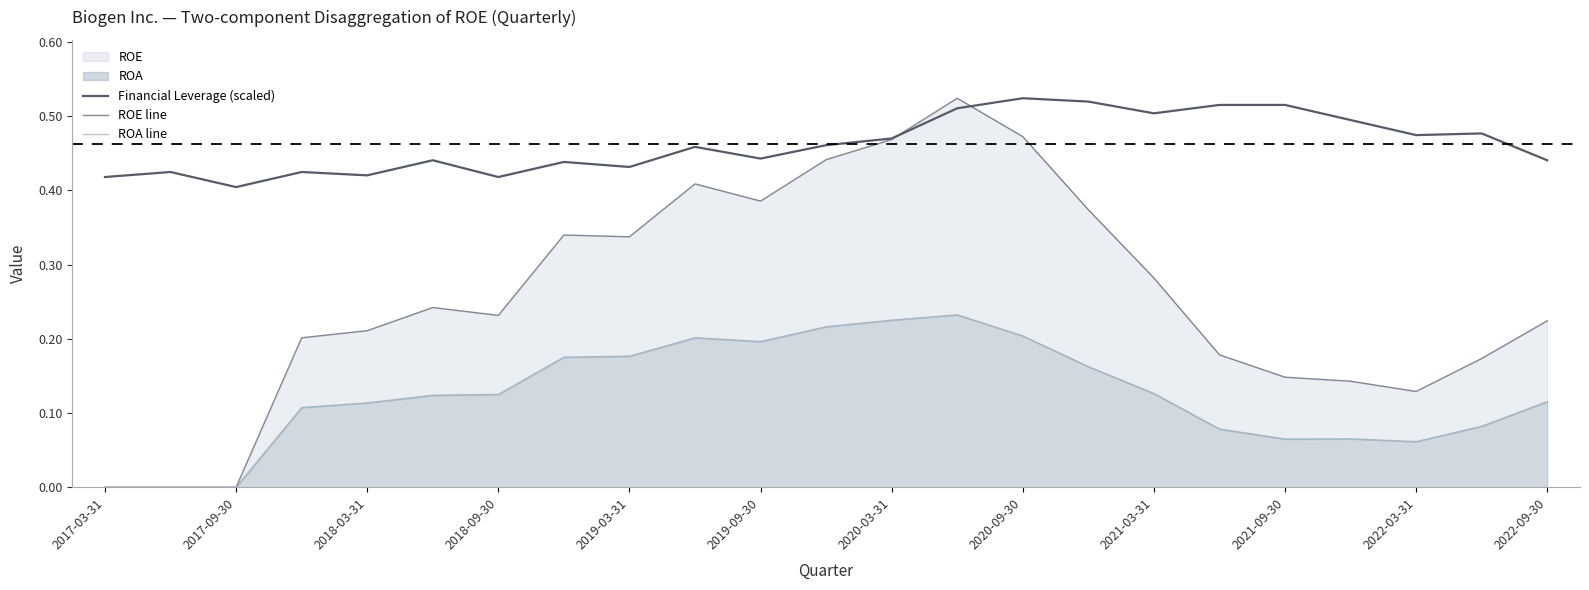

Count the number of categories in the chart.

23